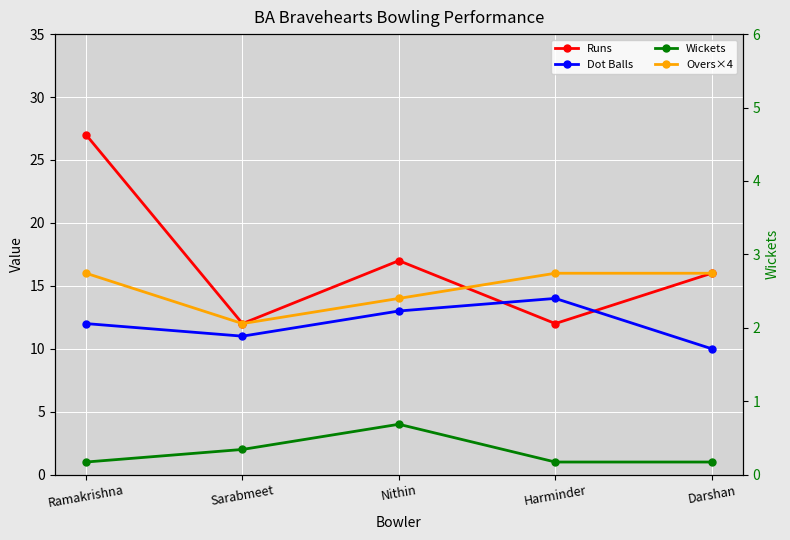

Which series has the largest total across all categories?

Runs